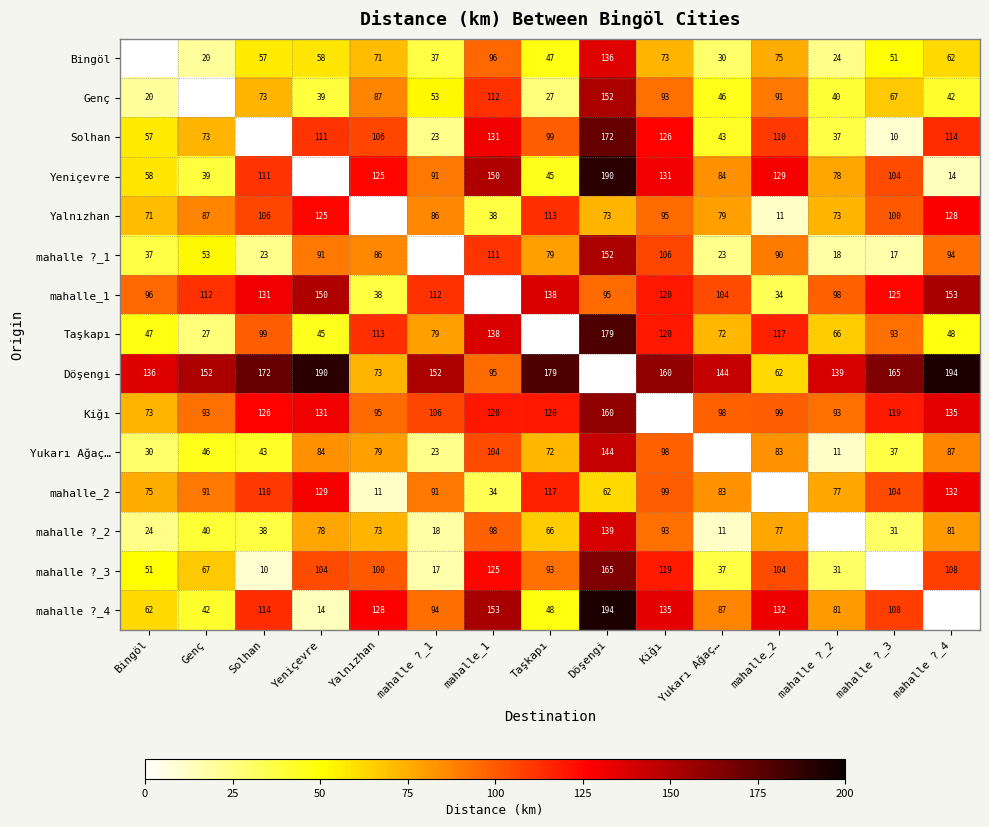

Which series has the largest range (max minus min)?

mahalle ?_4